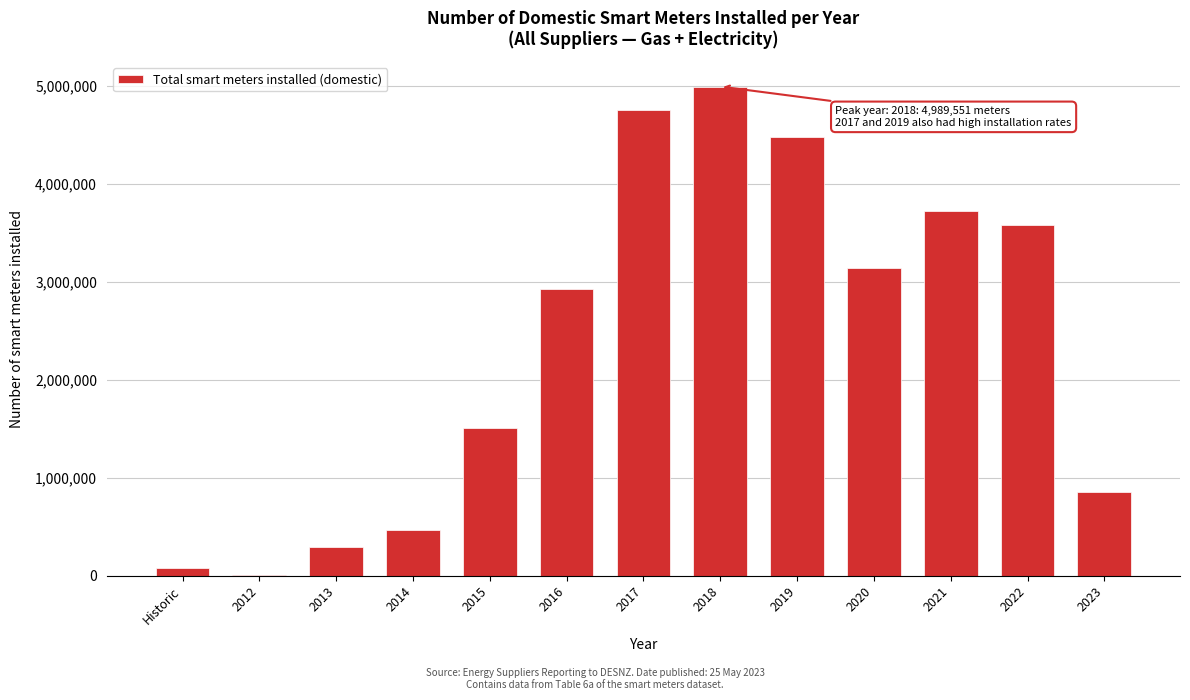

Reading right to left, extract all data points from this chart.

2023=859051	2022=3576731	2021=3723400	2020=3142494	2019=4469983	2018=4989551	2017=4749789	2016=2925472	2015=1508559	2014=469082	2013=292382	2012=3309	Historic=78421